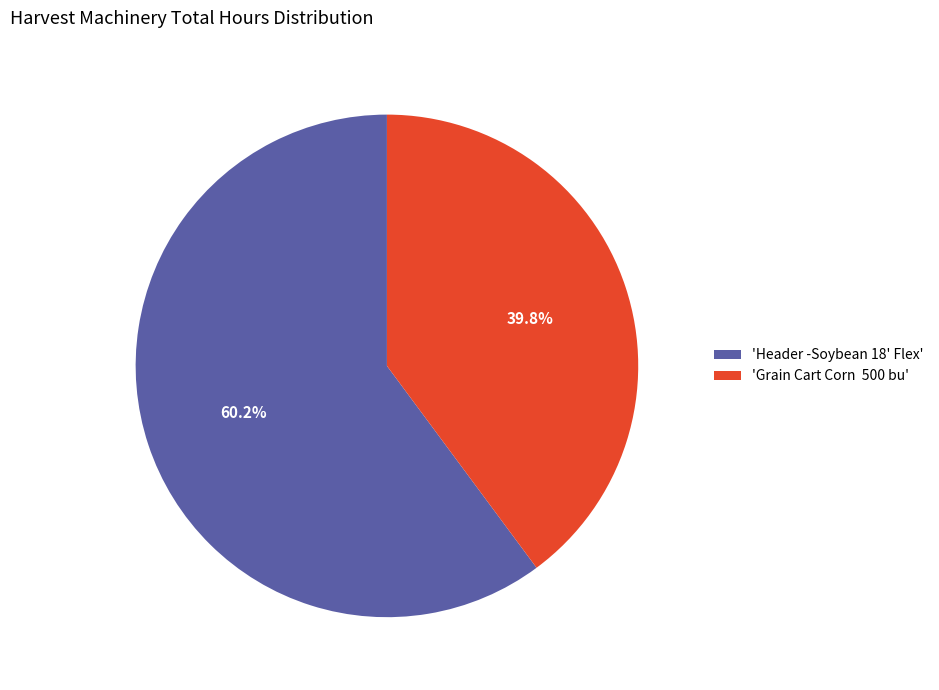

Rank the categories by value from lowest to highest.

'Grain Cart Corn 500 bu', 'Header -Soybean 18' Flex'